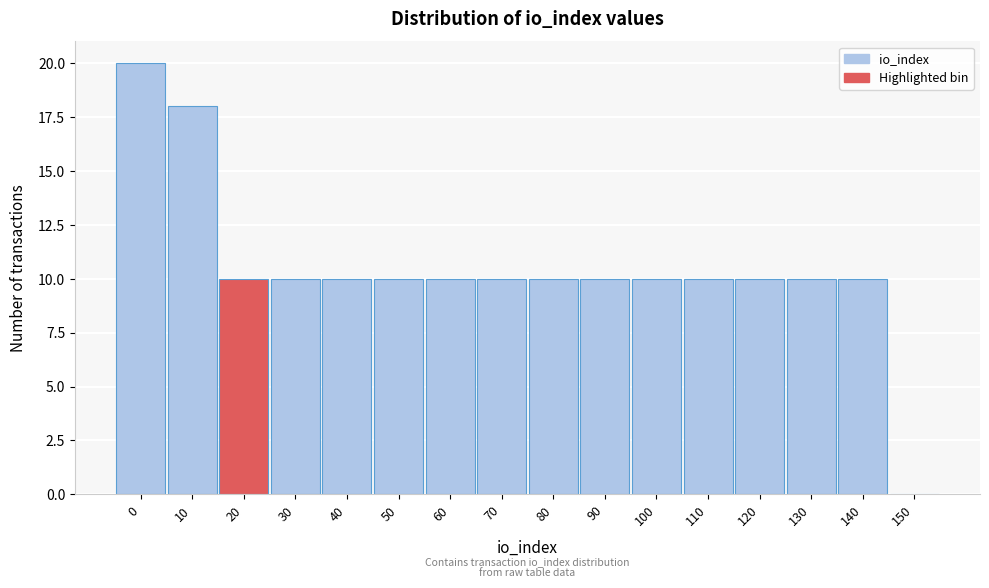

Reading left to right, transcribe all the data shown in this chart.

0=20	10=18	20=10	30=10	40=10	50=10	60=10	70=10	80=10	90=10	100=10	110=10	120=10	130=10	140=10	150=0